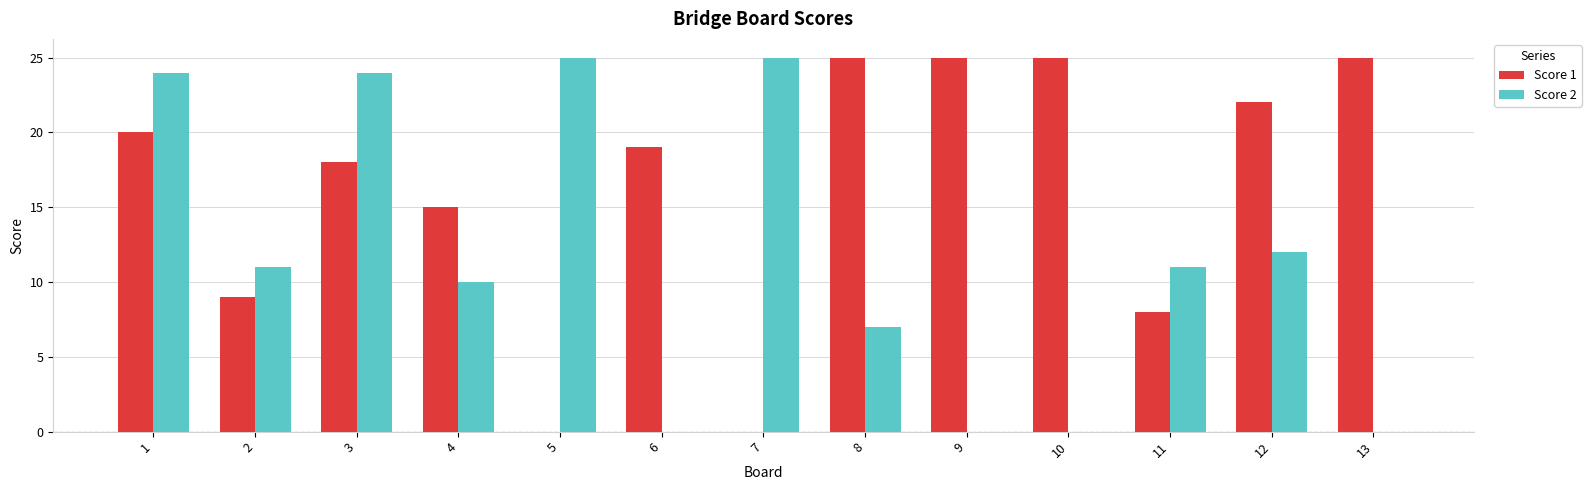

True or false: Score 1 has a value of 9 at 2.

True